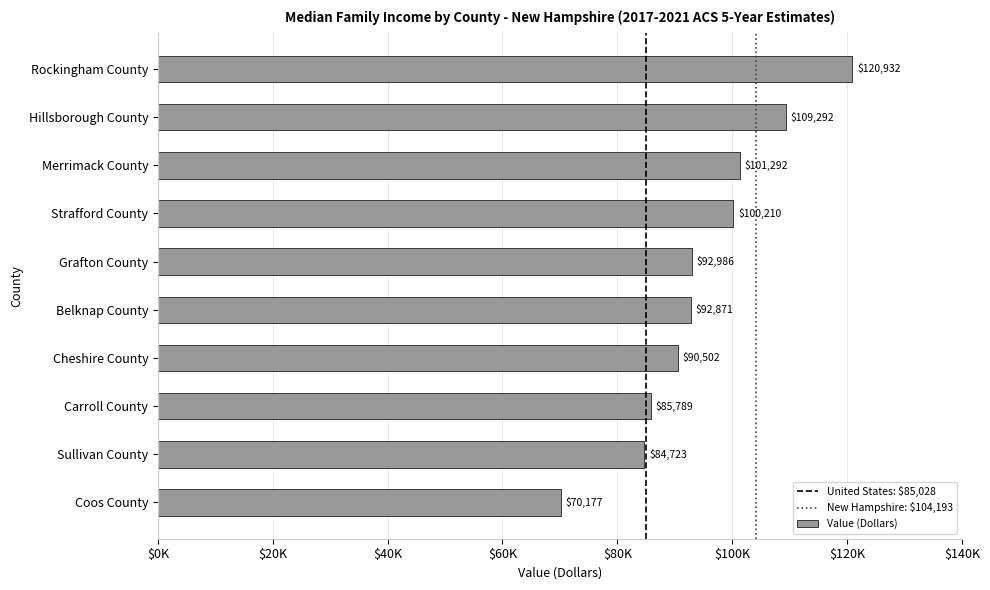

Where does the data first go above 92986?

Strafford County